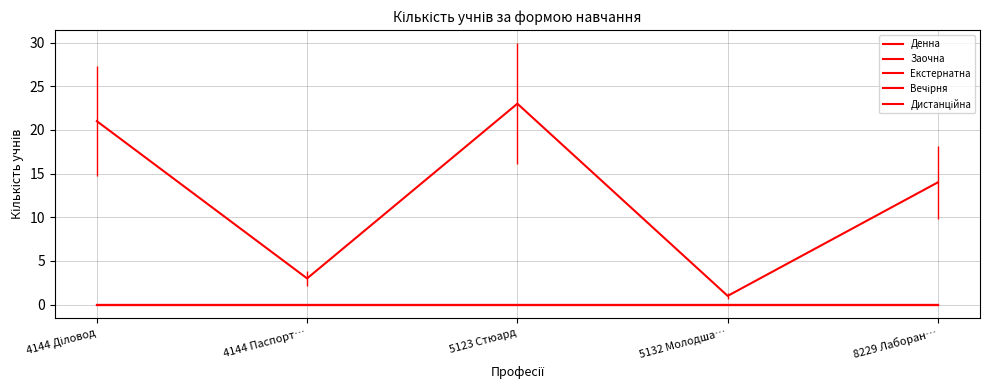

Does the chart display data point markers on the line(s)?

No